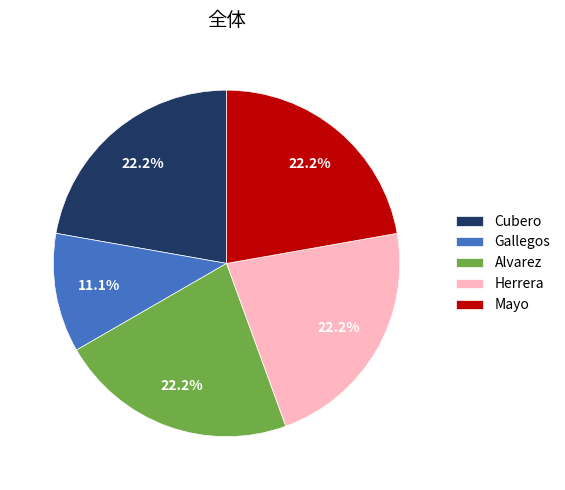

Approximately how many times larger is the value at Mayo compared to Gallegos?

2.0